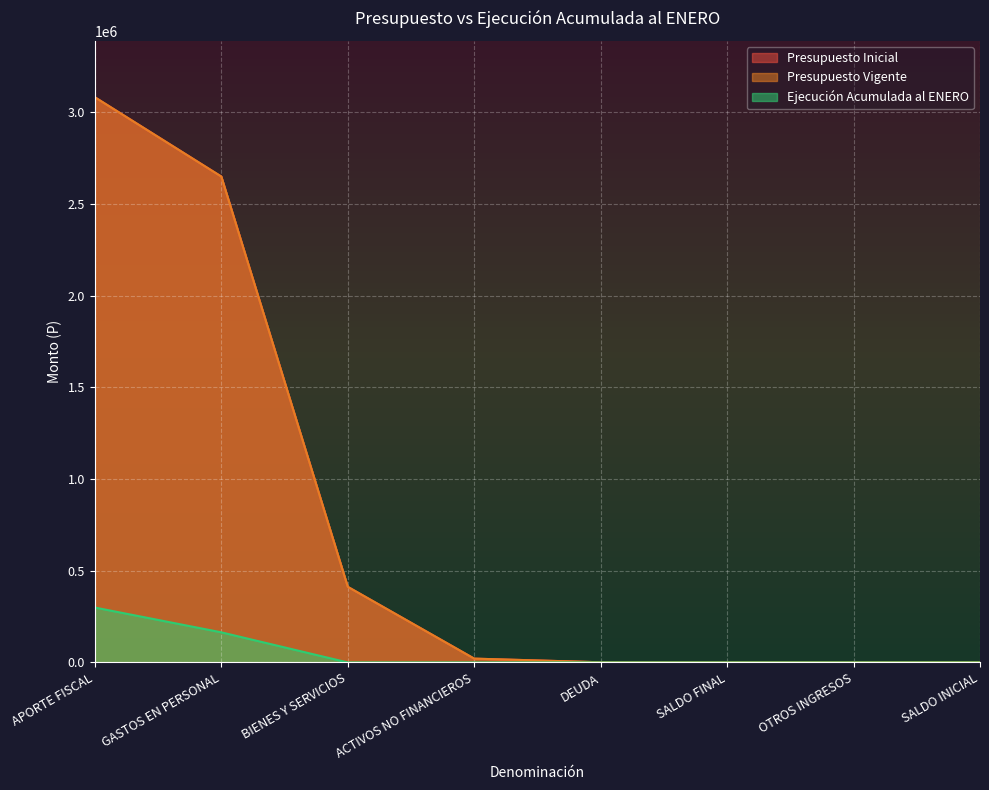

Which series has the largest total across all categories?

Presupuesto Inicial